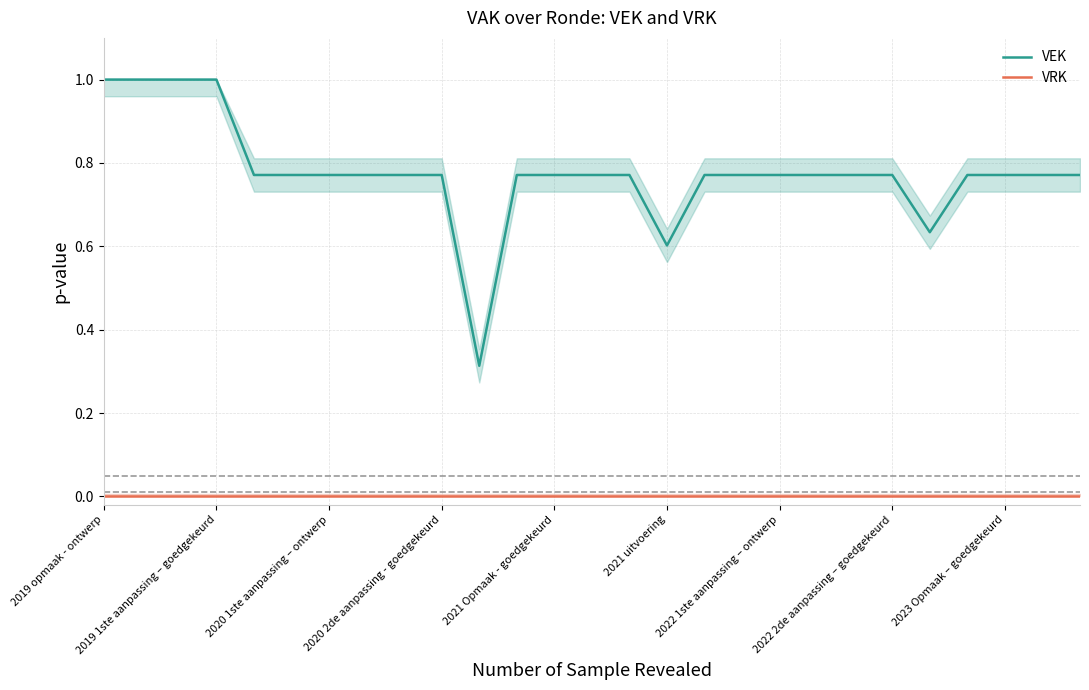

At which category is the sum across all series the highest?

2019 opmaak - ontwerp